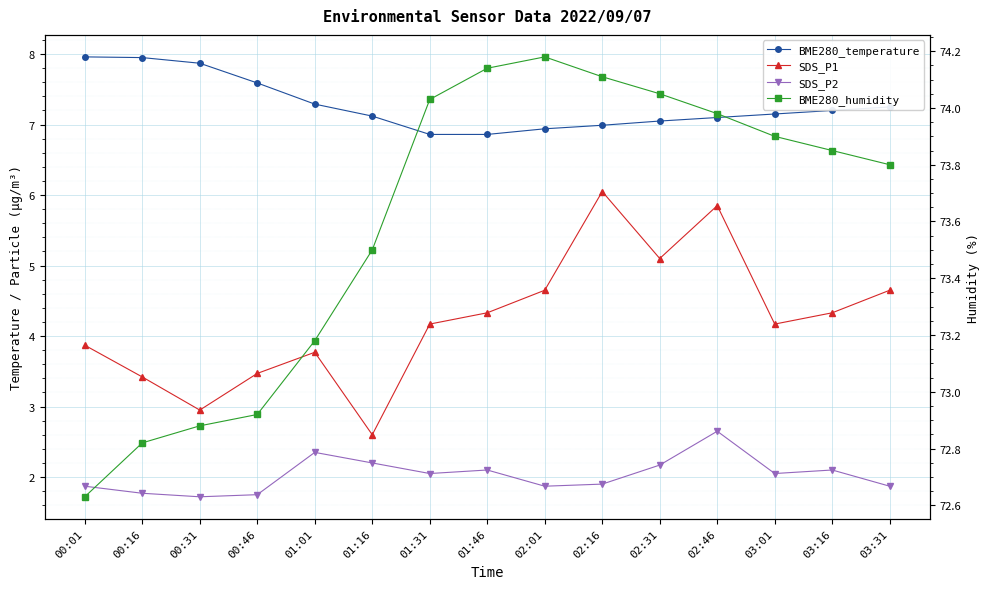

What value does the BME280_humidity series have at 02:01?

74.2